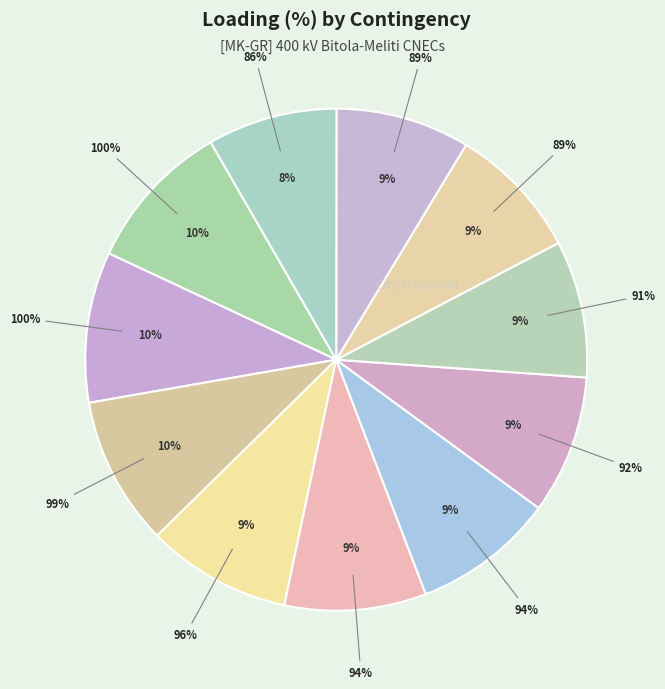

The N-1 400 kV Dubrovo-Thessaloniki slice represents 10% of the pie. True or false?

True